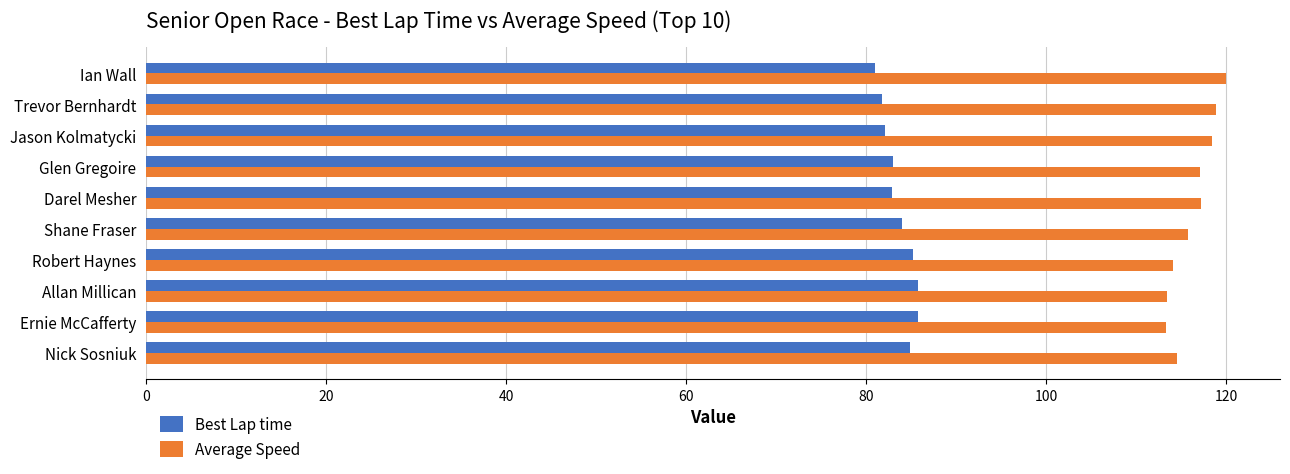

What is the difference between the Average Speed values at Allan Millican and Glen Gregoire?

3.7